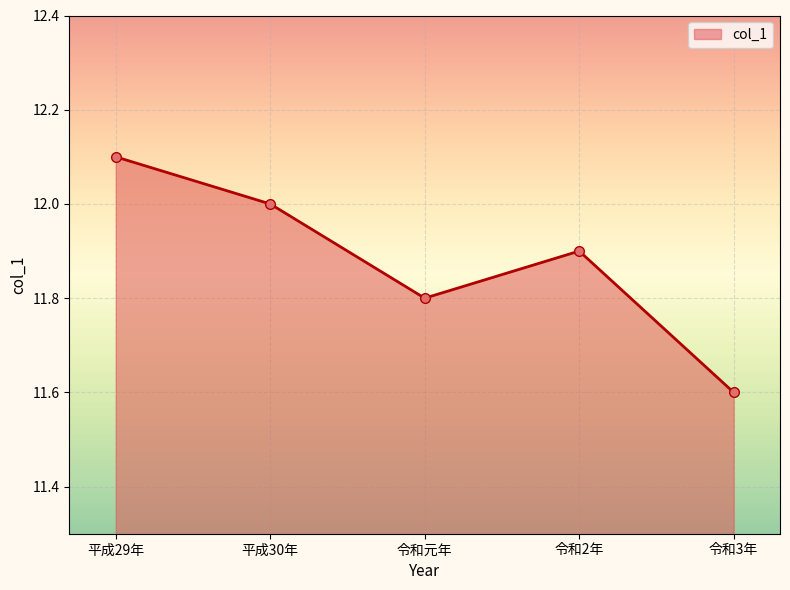

Between 令和2年 and 令和元年, which is larger?

令和2年